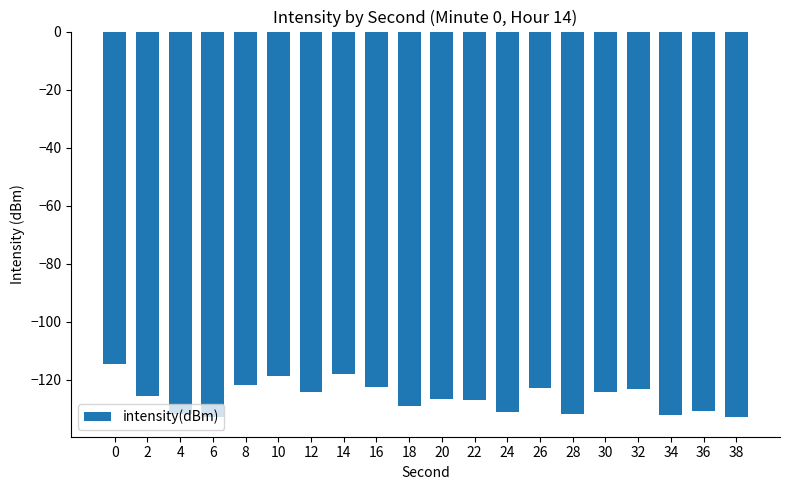

What is the value of the 3rd bar from the left?

-131.9